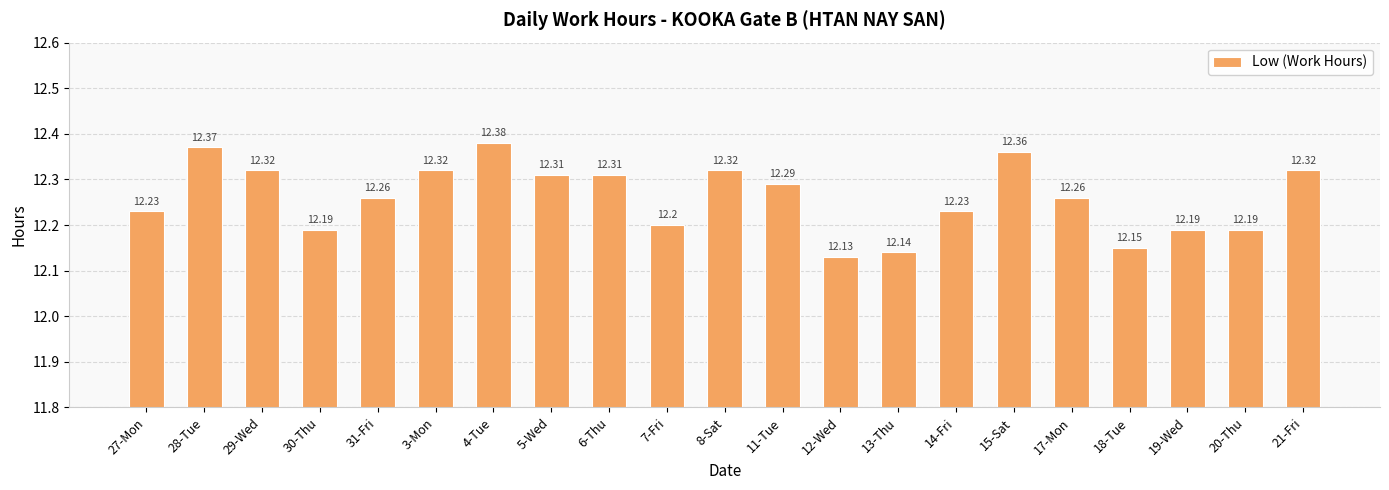

What is the difference between the second highest and minimum values?

0.2